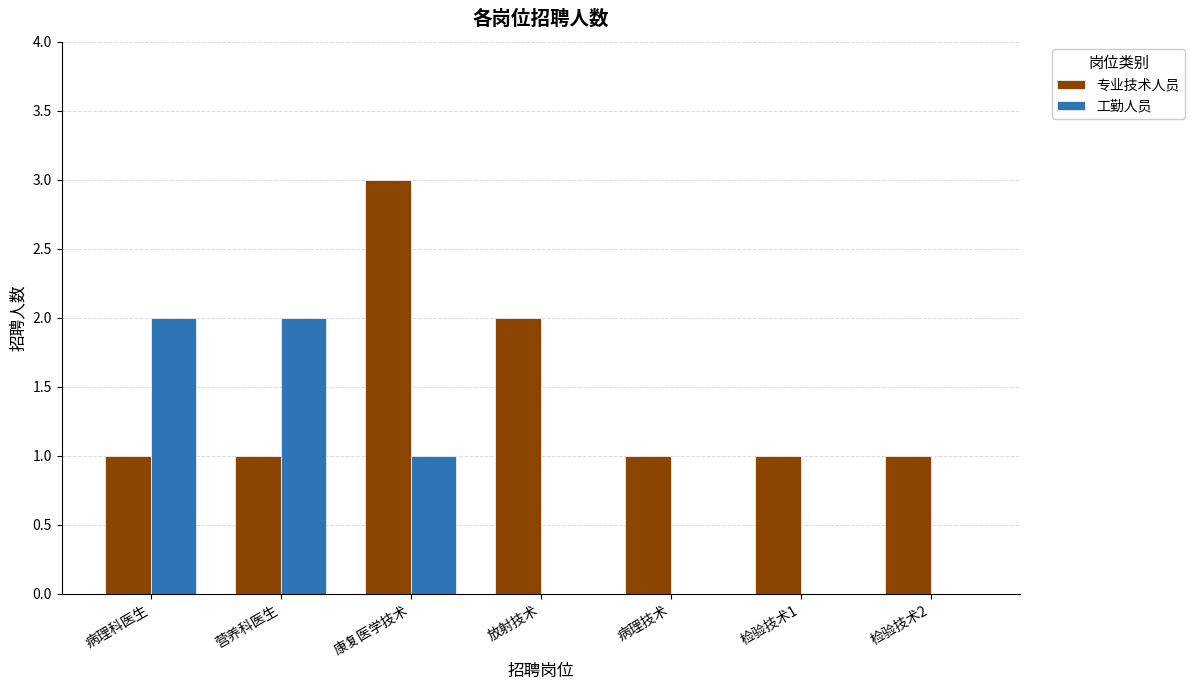

Between 康复医学技术 and 病理技术, which series saw the biggest shift?

专业技术人员